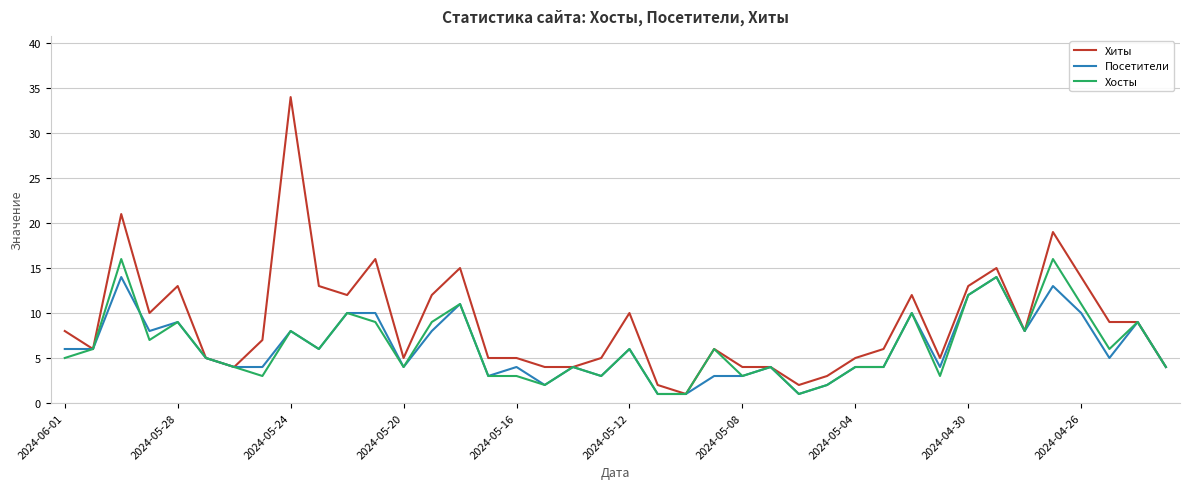

What is the average value of the Посетители series?

6